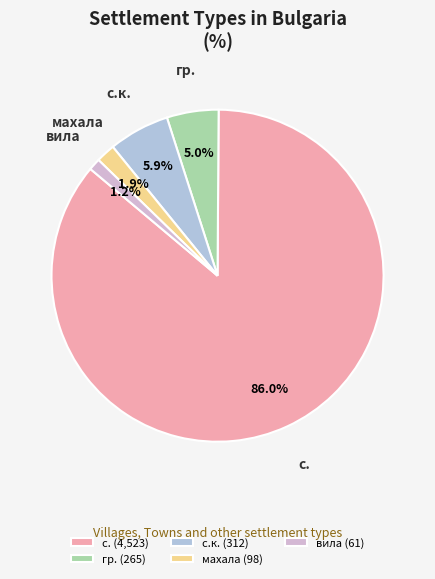

How many segments does this pie chart have?

5